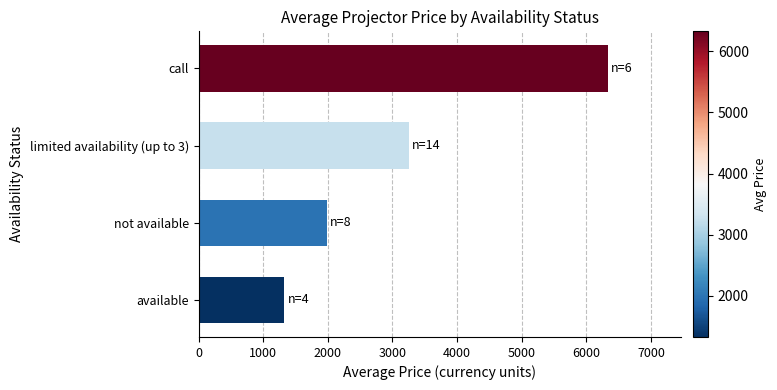

Reading bottom to top, transcribe all the data shown in this chart.

available=1326.5	not available=1980.9	limited availability (up to 3)=3249.5	call=6326.5